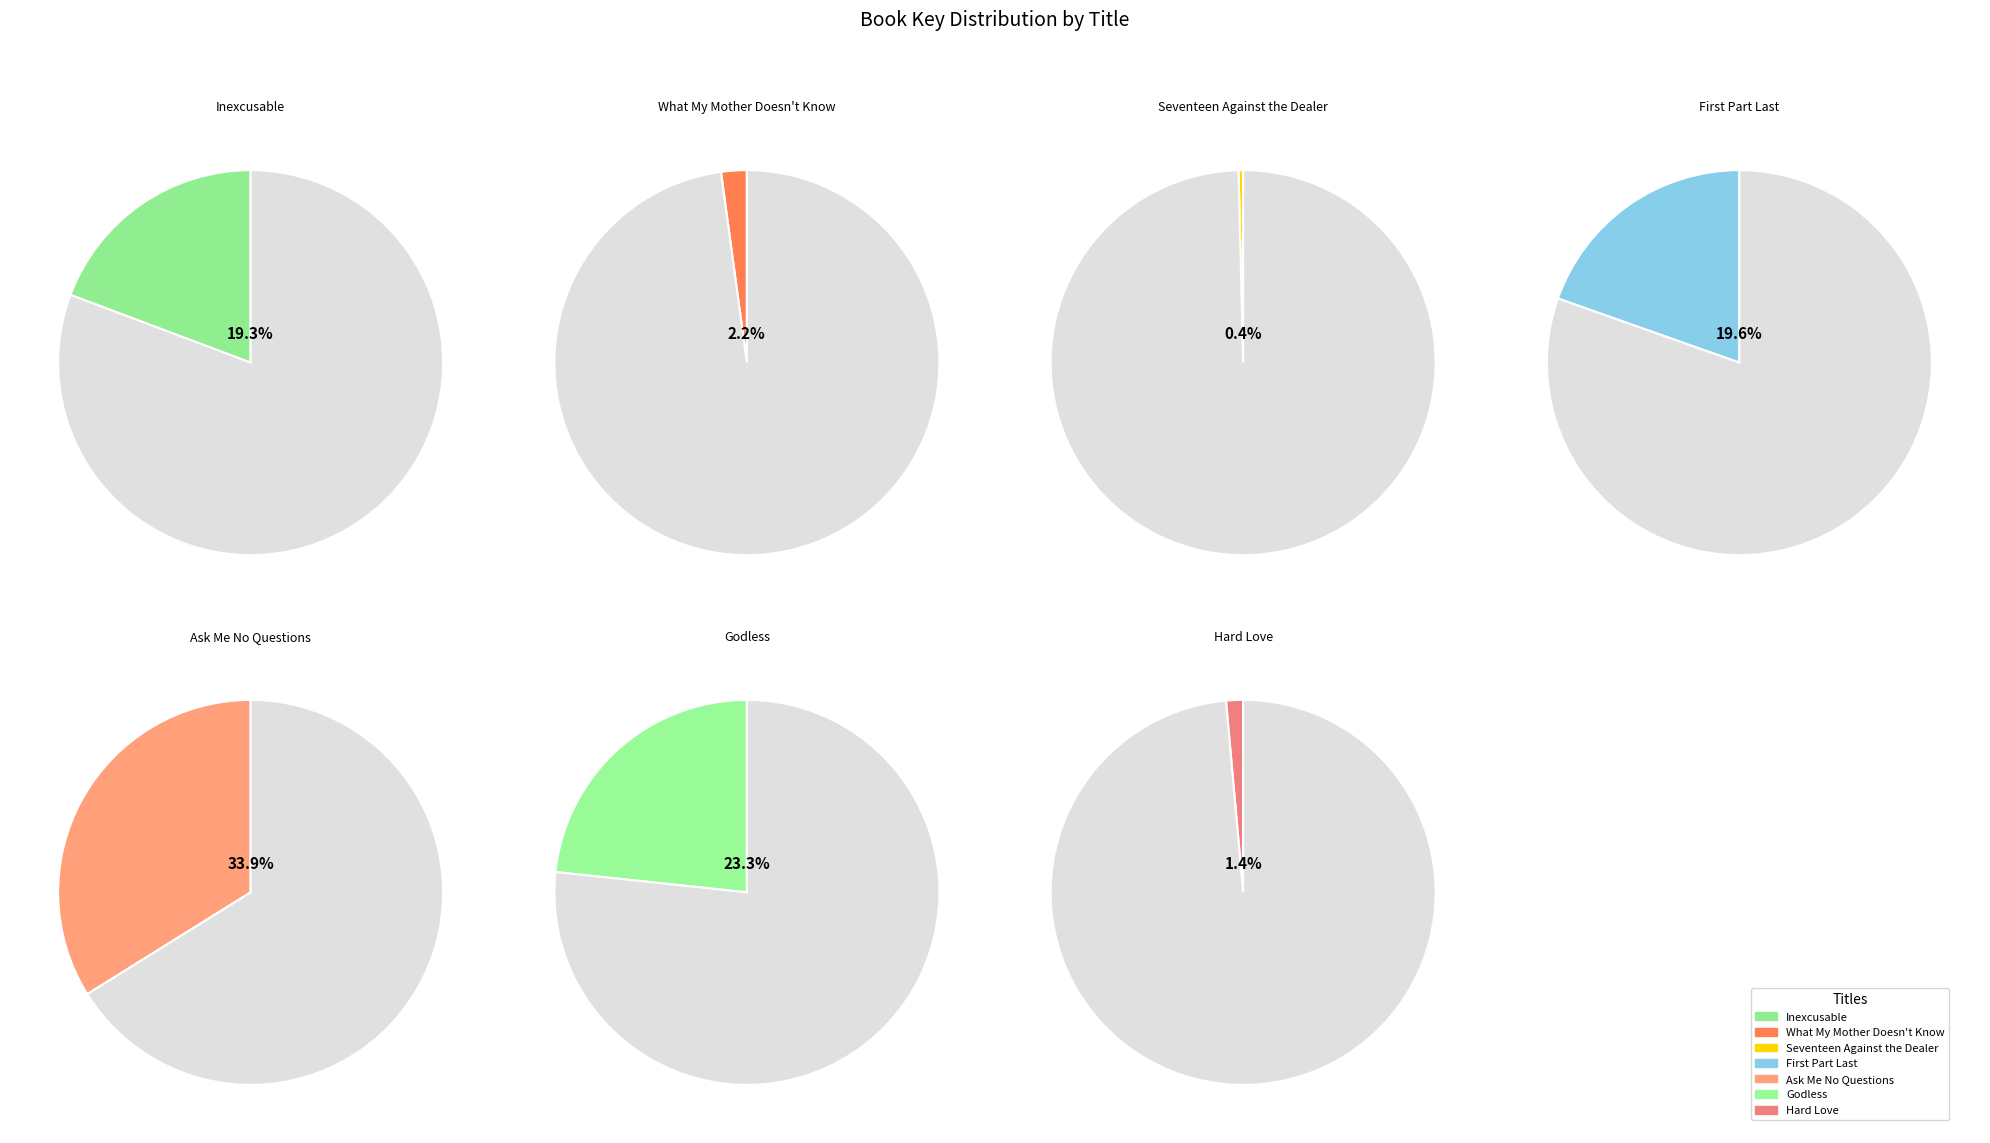

What is the ratio of the value at Inexcusable to the value at What My Mother Doesn't Know?

9.0